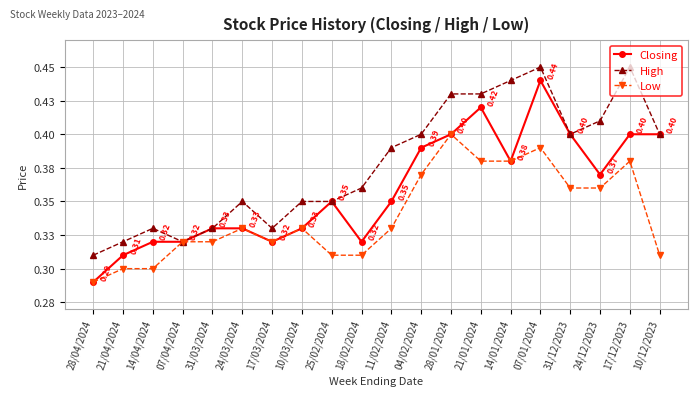

What is the label of the 2nd point from the right?

17/12/2023